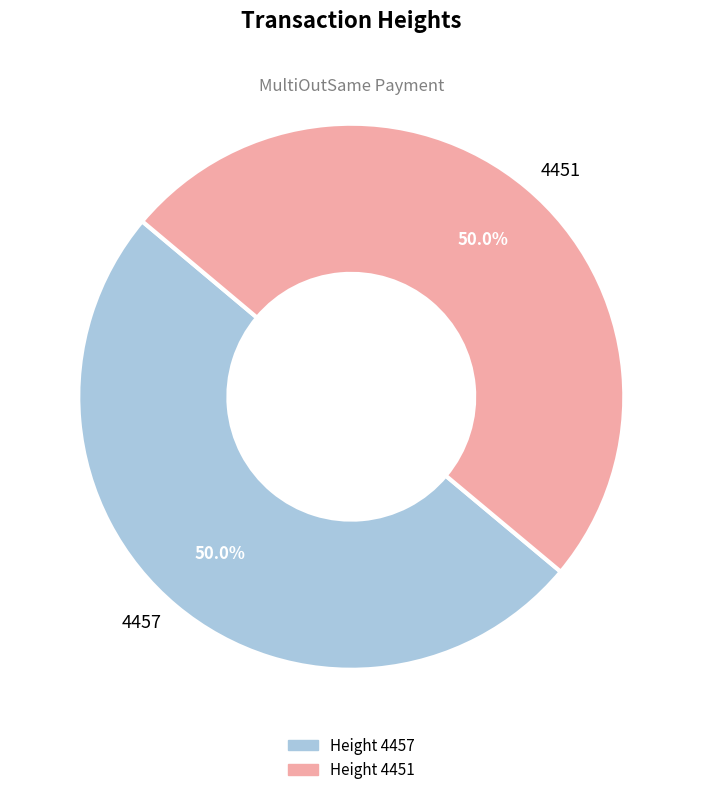

What percentage is the 4451 slice, to the nearest percent?

50%